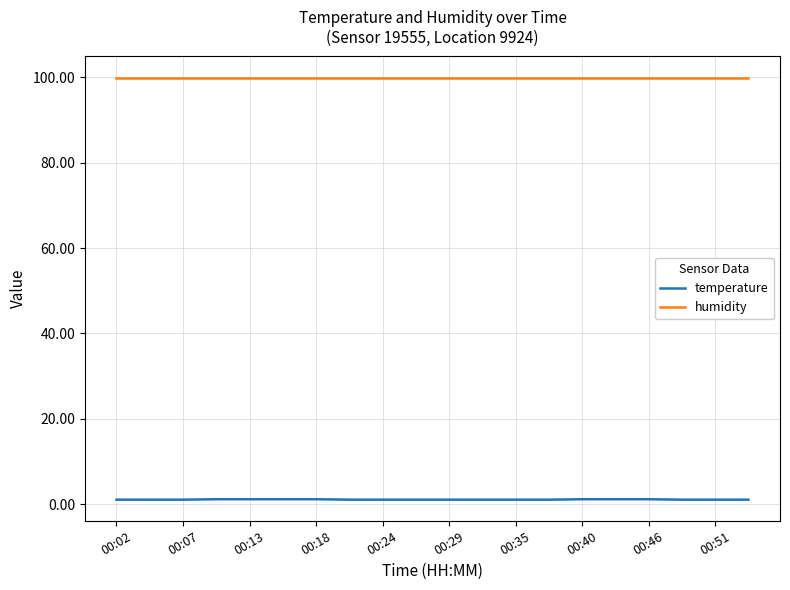

Rank the series by their maximum value, from lowest to highest.

temperature, humidity